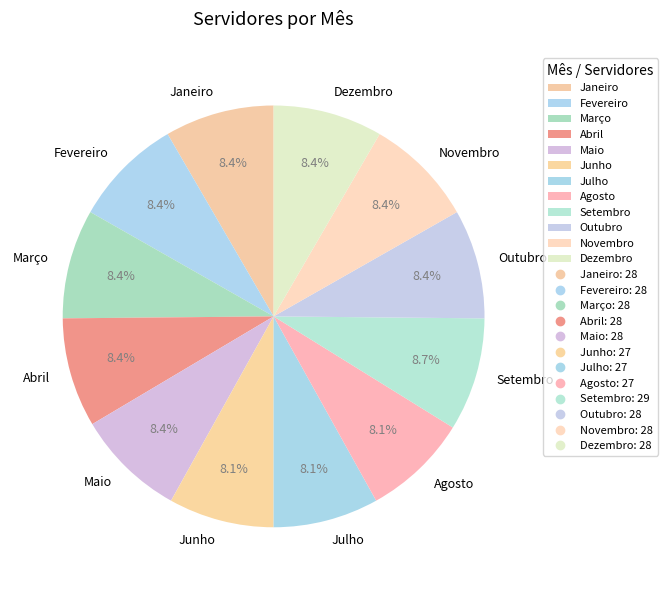

How many segments does this pie chart have?

12